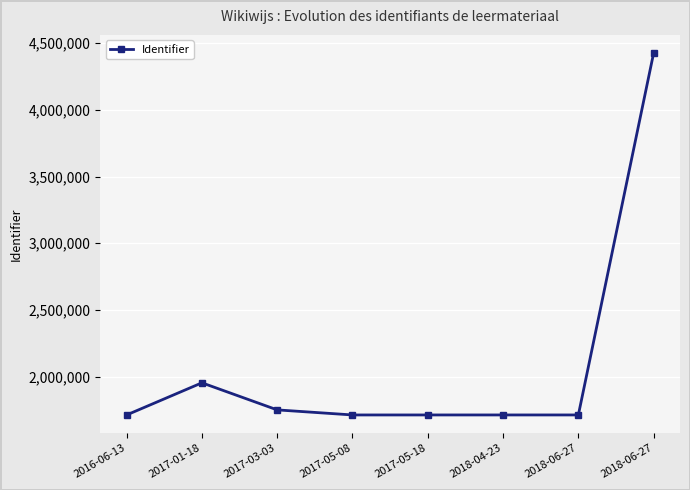

True or false: the data shows 1711729 at 2017-05-18.

True